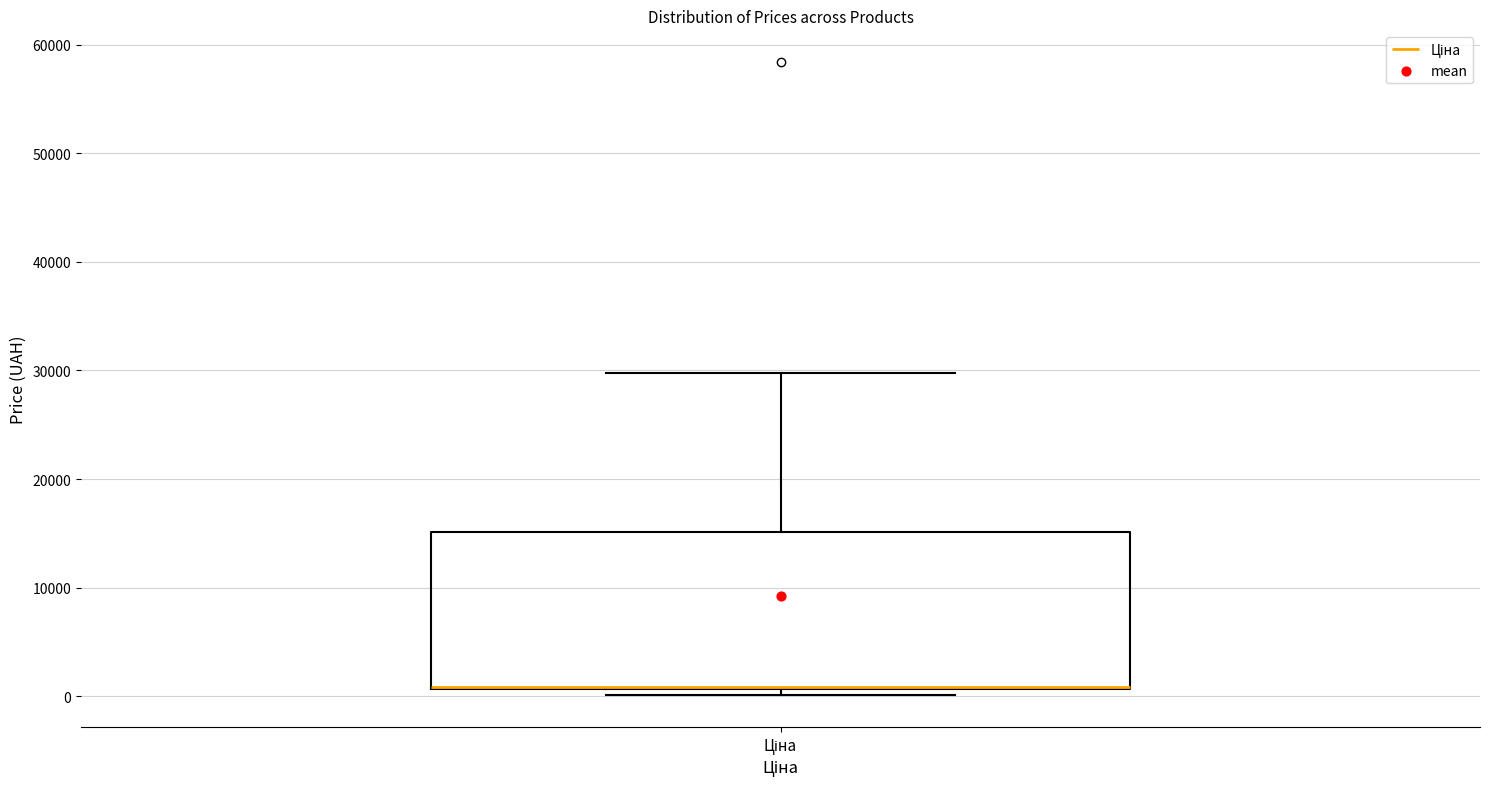

Transcribe this box plot: give where the median line is, the range the box spans, and where the two whiskers end, as read against the y-axis. The values are not printed on the chart, so give them approximately, as read against the axis.

median 1000 (drawn on the box's lower edge), box 1000 to 15000, whiskers 0 to 30000